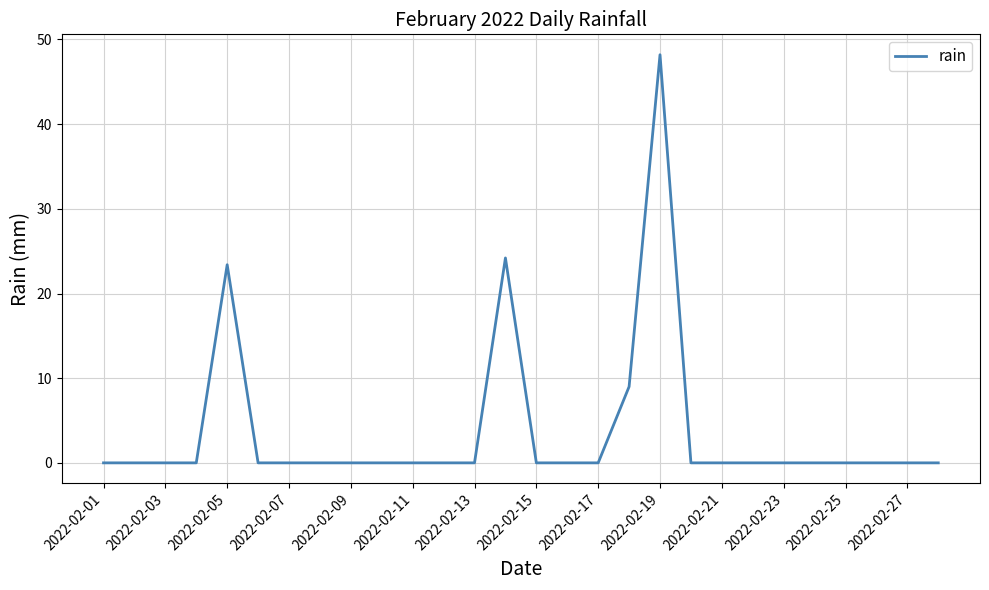

What is the difference between the maximum and minimum values?

48.2